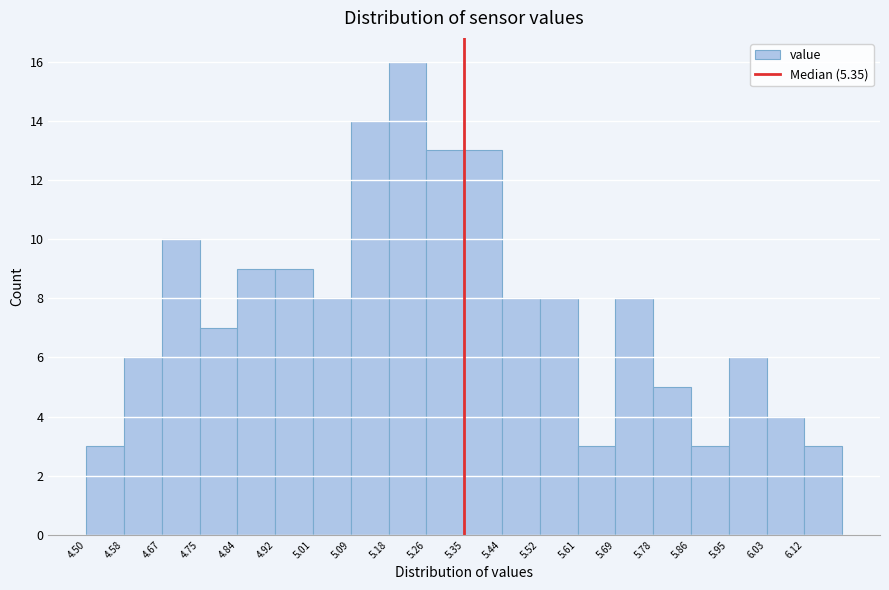

What is the height of the bar covering 6.030 to 6.115 on the x-axis? Neither the bar edges nor the heights are printed on the chart, so give them approximately, as read against the axes.

4